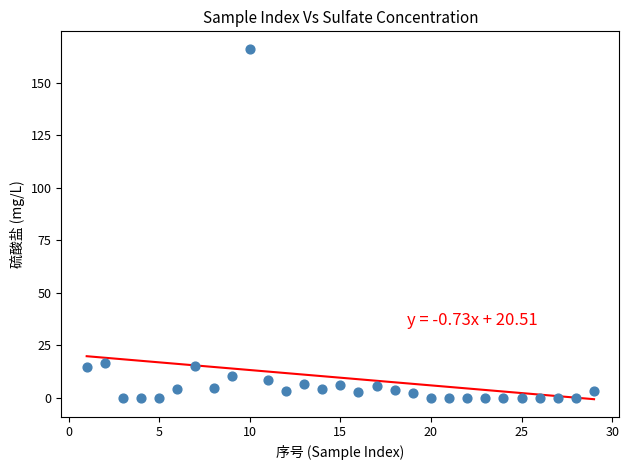

What is the range of X values (max minus min)?

28.0